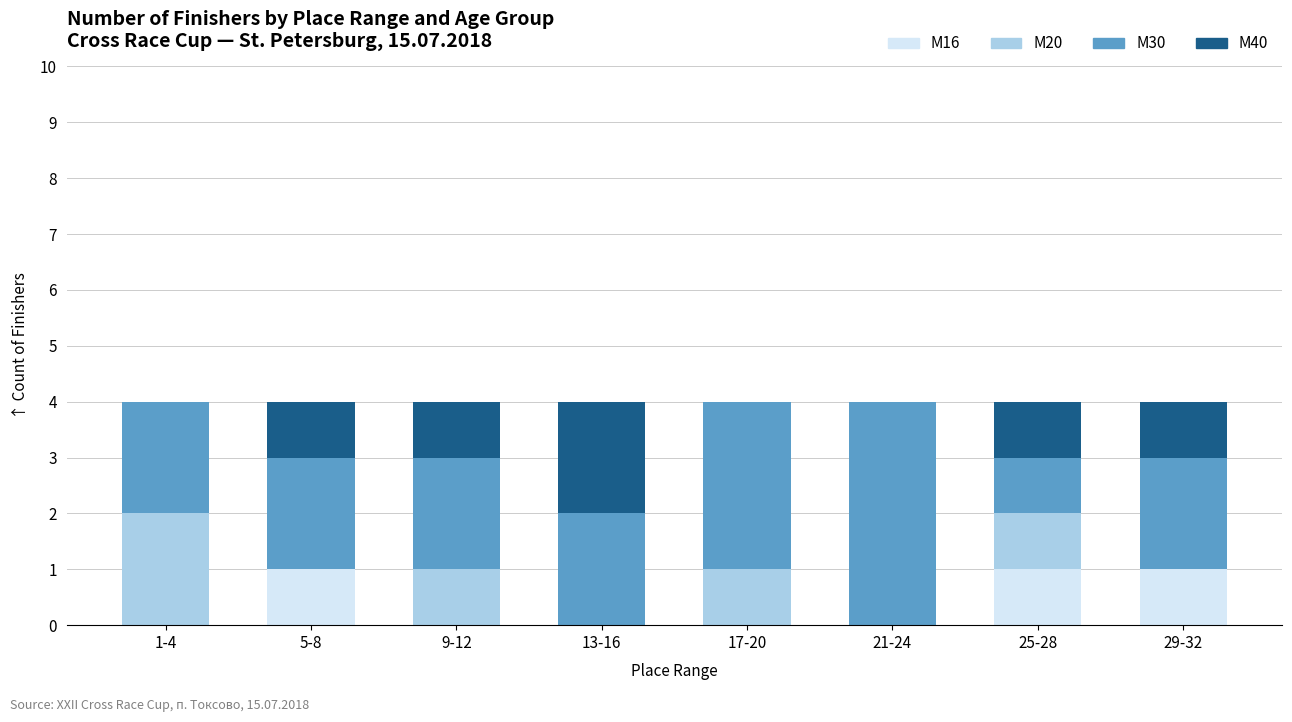

What is the total value across all series at 25-28?

4